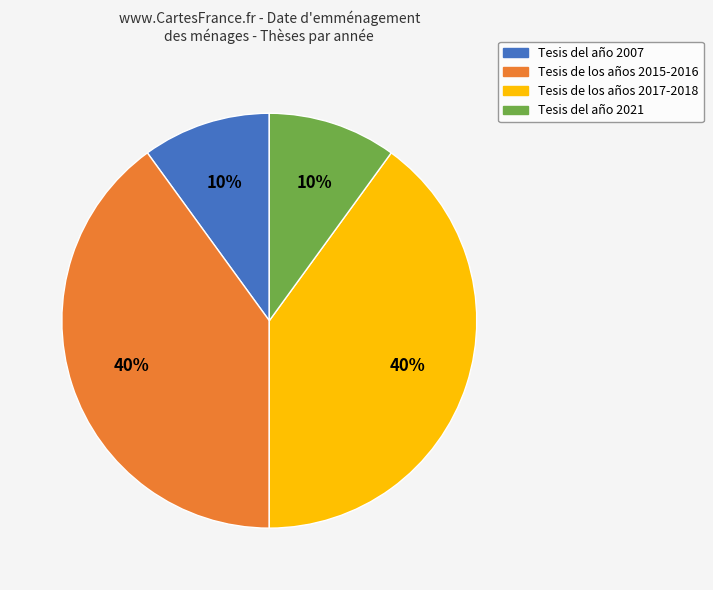

To the nearest percent, what is the difference between the largest and smallest slice percentages?

30%